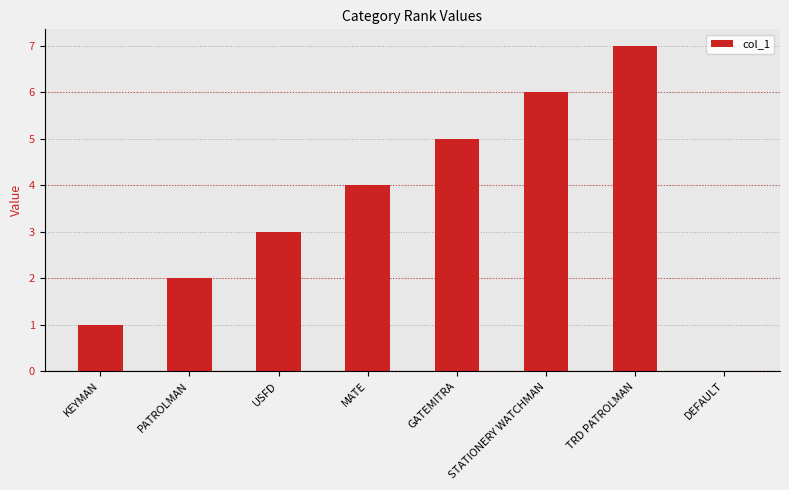

What is the approximate value at STATIONERY WATCHMAN?

6